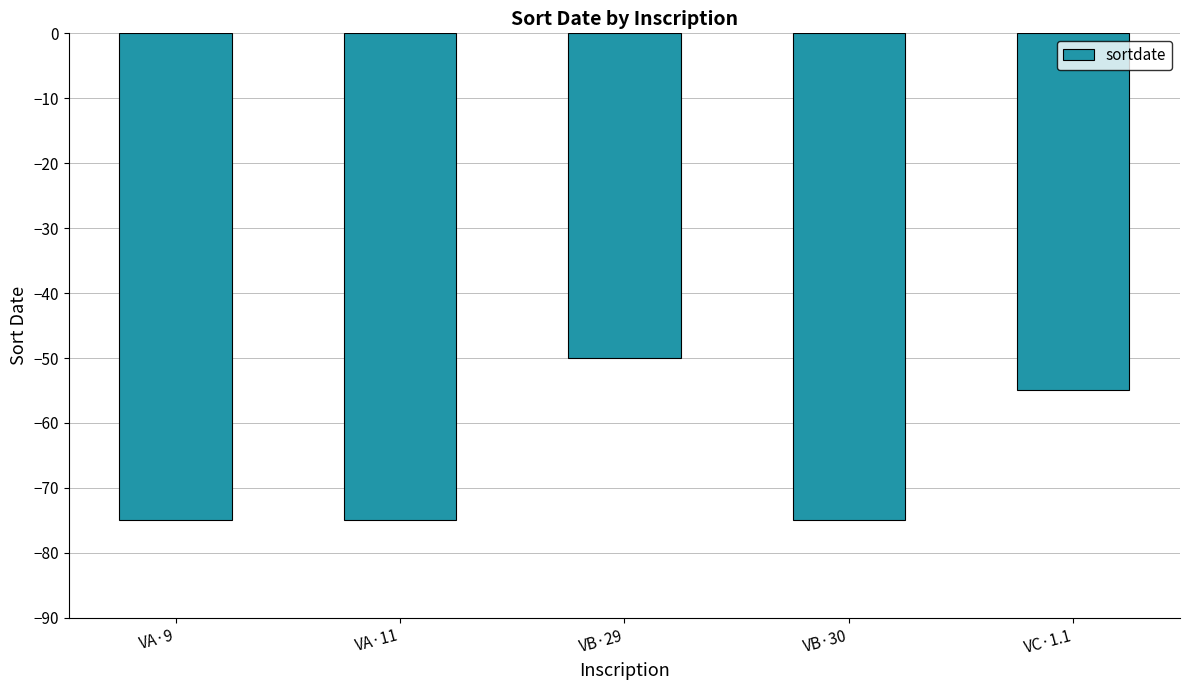

What is the sum of all values?

-330